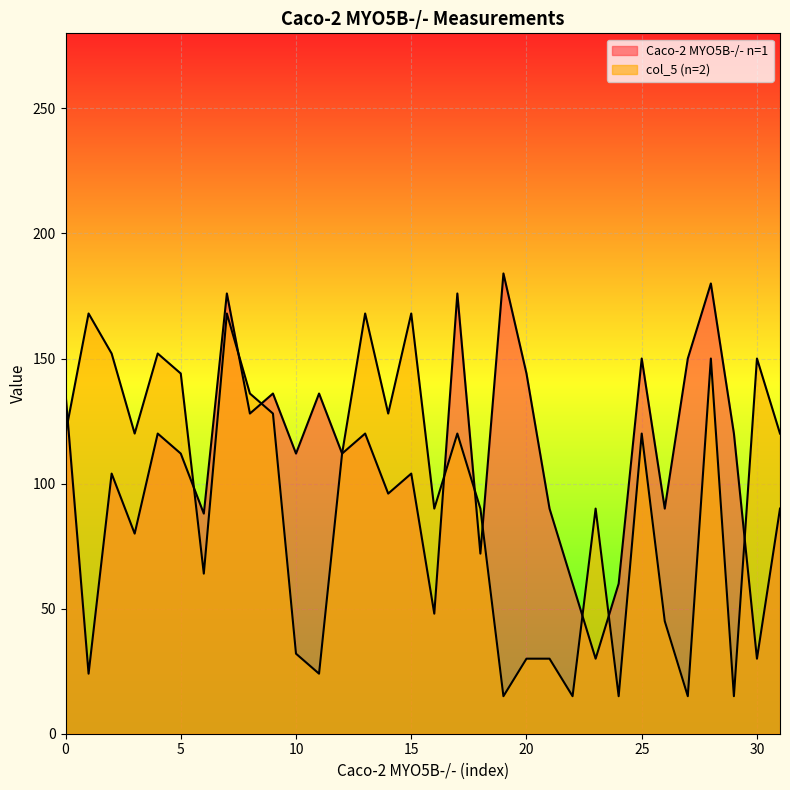

What is the difference between the highest and lowest values at 16?

42